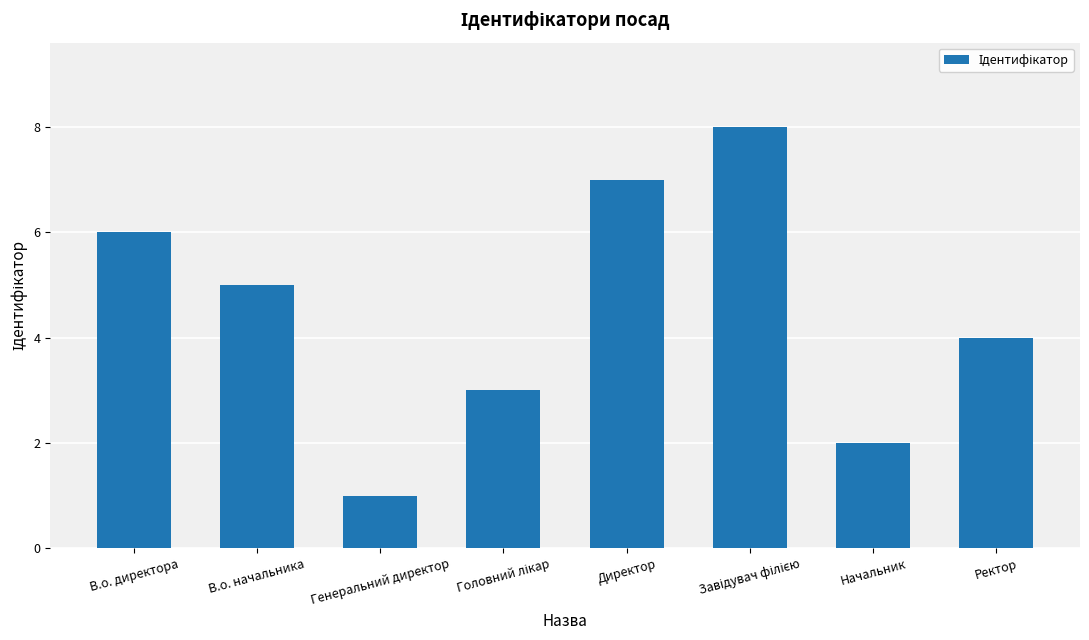

What is the label of the 8th bar from the left?

Ректор